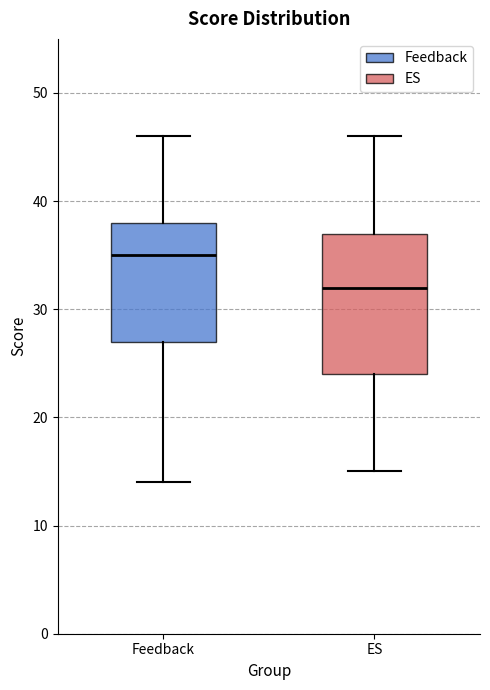

Where is the upper edge of the box for ES on the y-axis? The values are not printed on the chart, so give them approximately, as read against the axis.

37